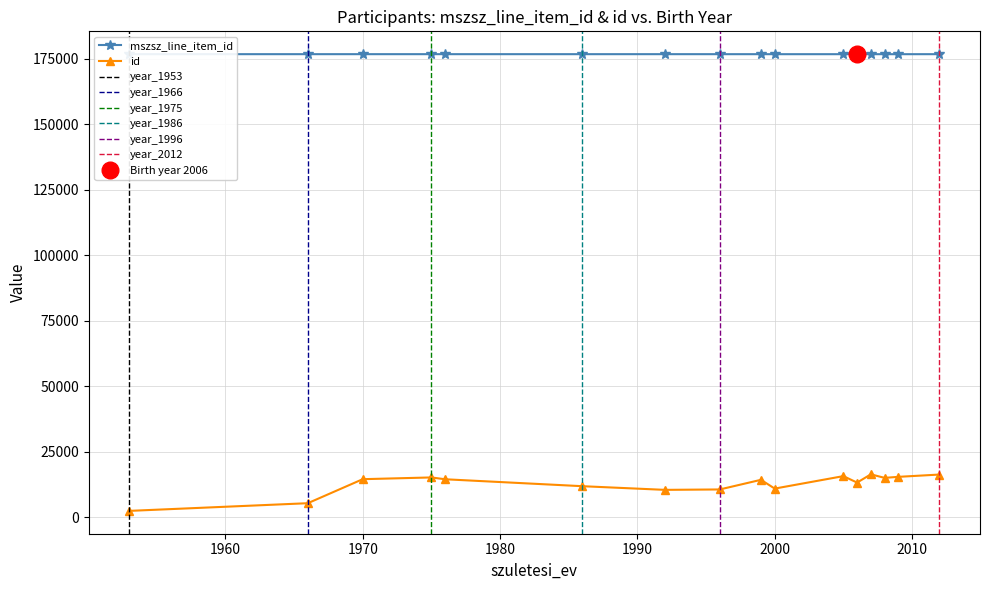

True or false: id and mszsz_line_item_id intersect in this chart.

False